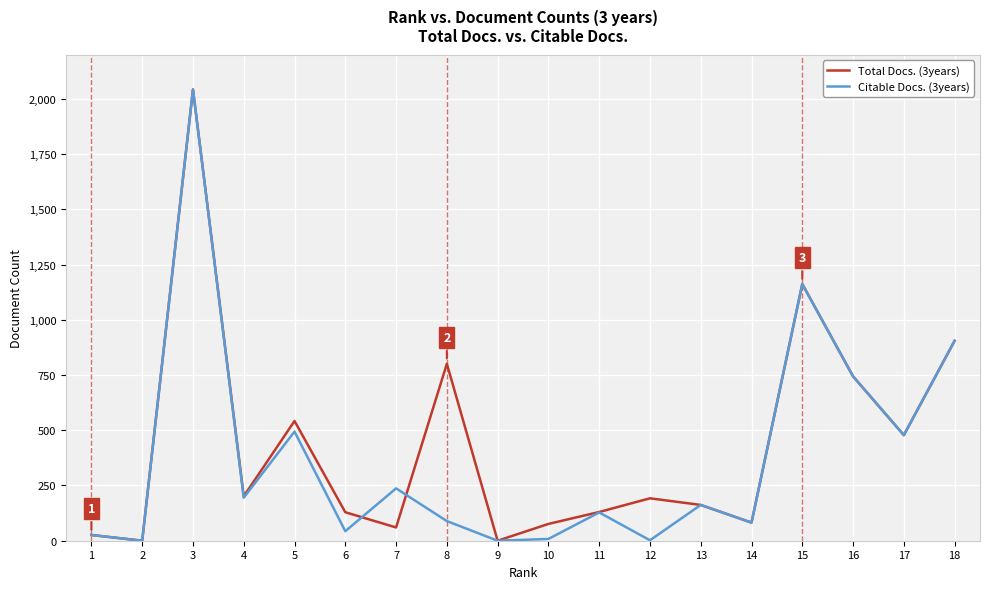

At which category is the sum across all series the highest?

3